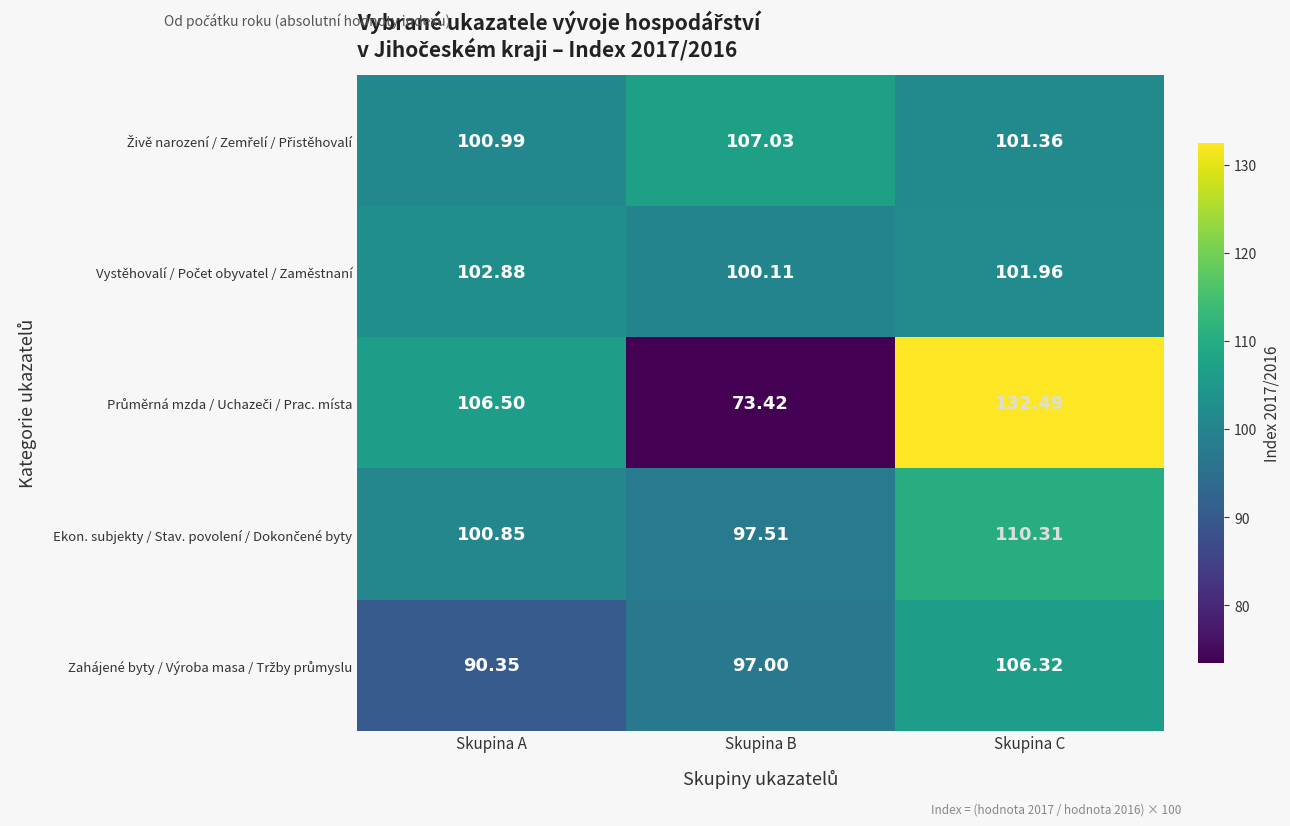

At which category is the sum across all series the highest?

Skupina C